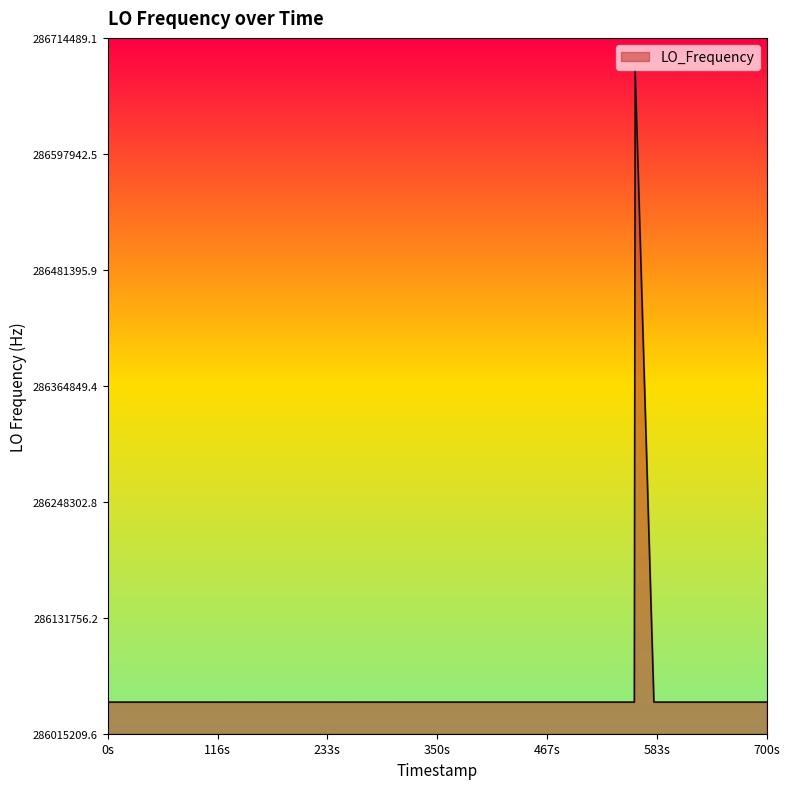

What is the minimum value shown in the chart?

286046995.0